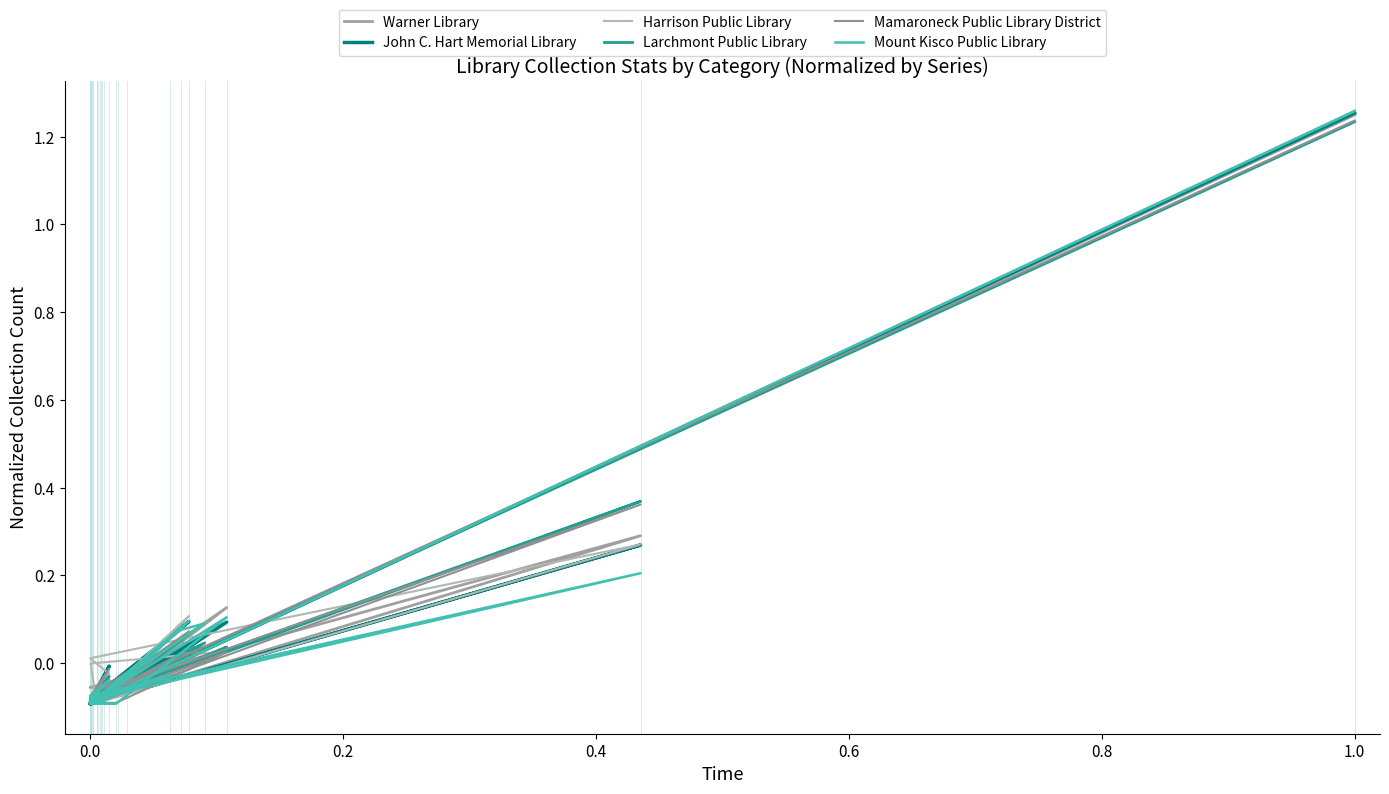

How many interior local valleys does the Mount Kisco Public Library series have?

11